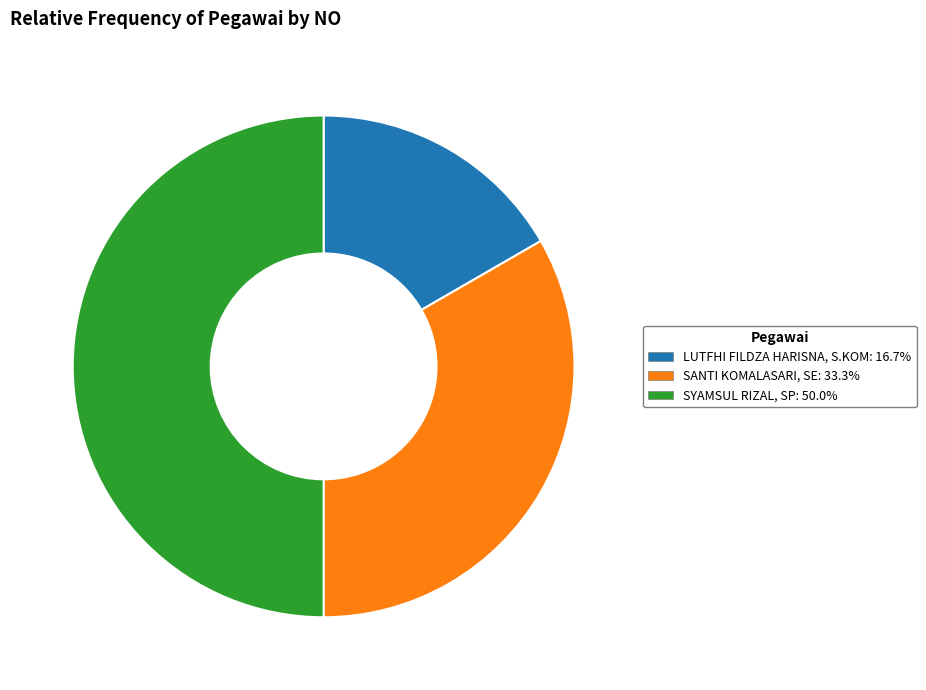

What is the smallest slice in the pie chart?

LUTFHI FILDZA HARISNA, S.KOM